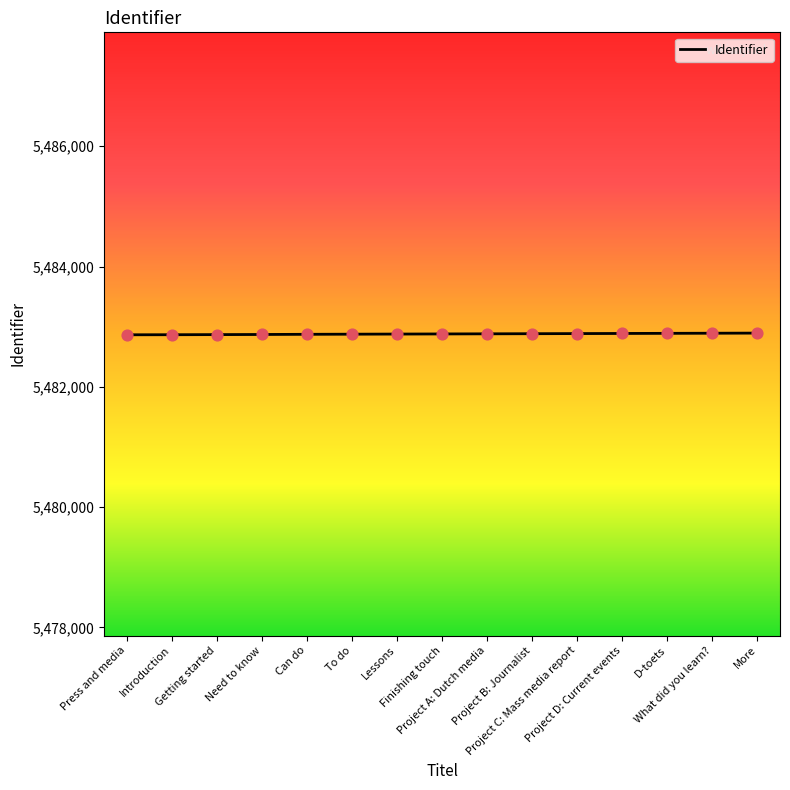

Approximately how many times larger is the value at Project C: Mass media report compared to More?

1.0